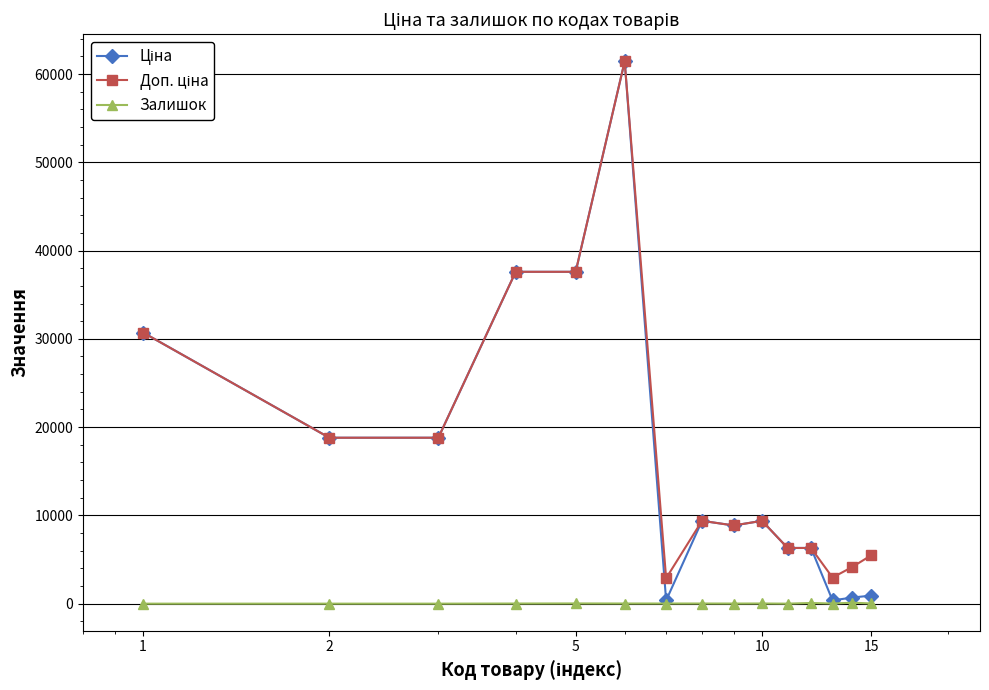

True or false: Залишок has more than 2 interior local peaks.

True